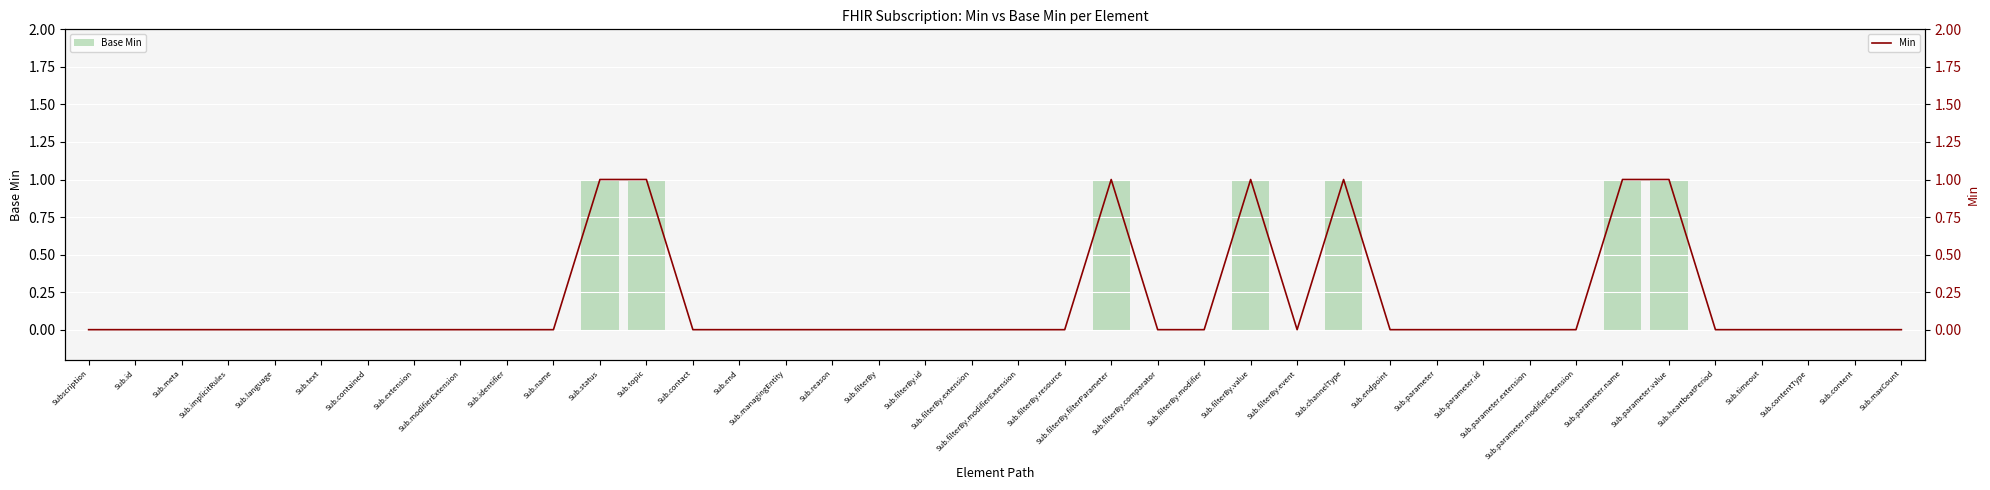

The Min series shows 0 at Subscription. True or false?

True